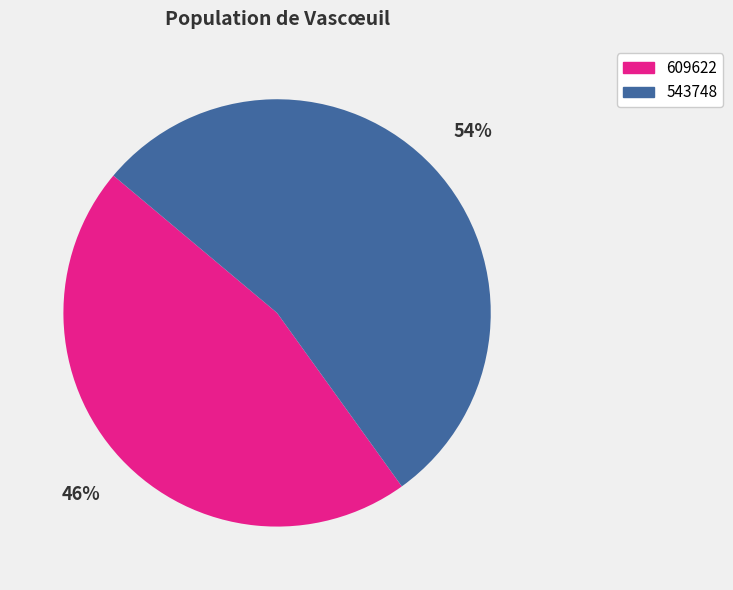

To the nearest percent, what portion does 609622 represent?

46%